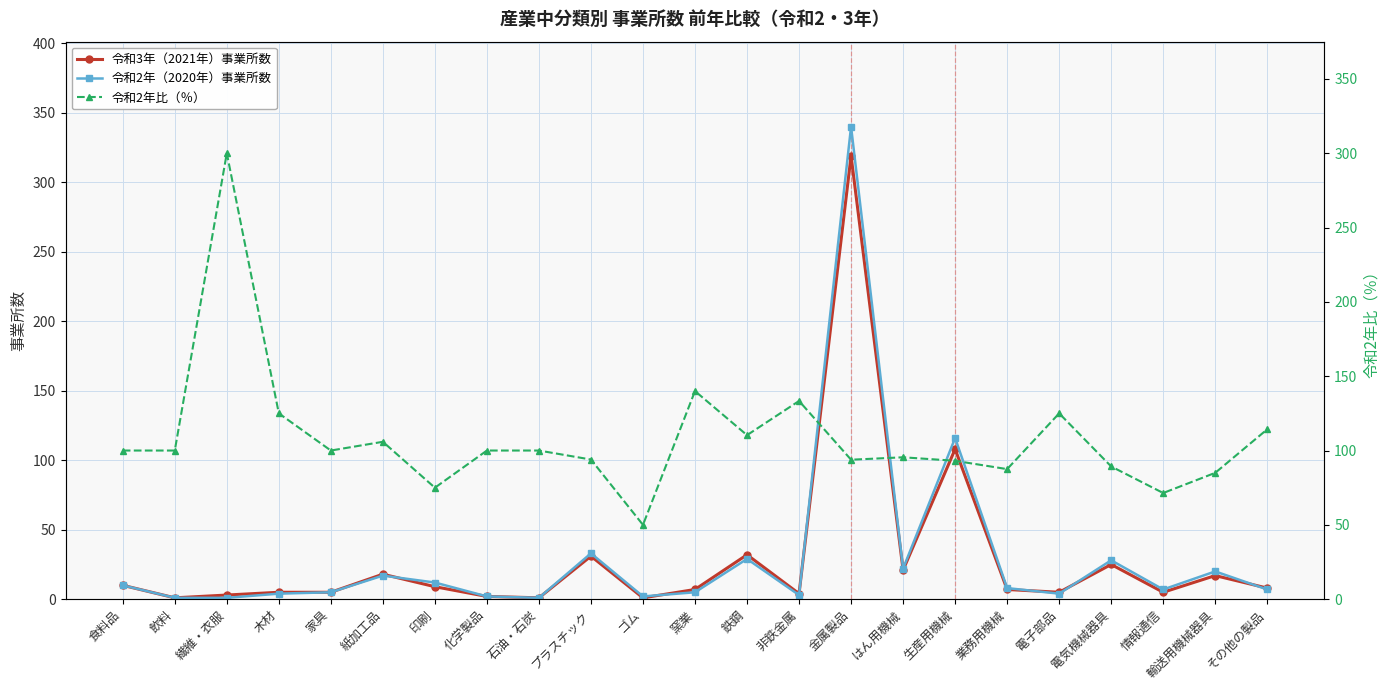

Rank the series at 木材 from lowest to highest value.

令和2年（2020年）事業所数, 令和3年（2021年）事業所数, 令和2年比（％）